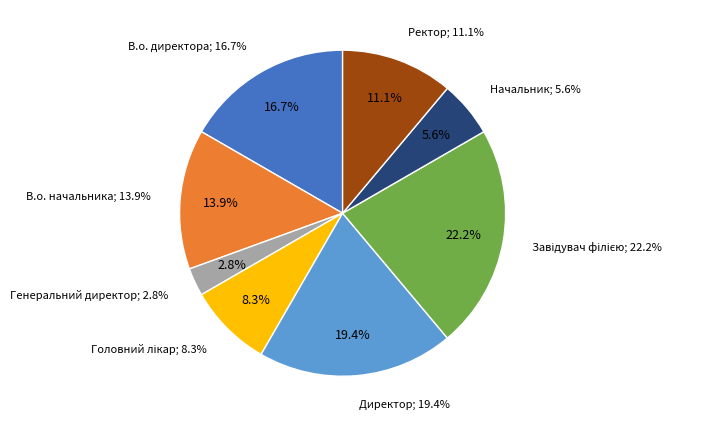

Does any single category account for the majority?

No